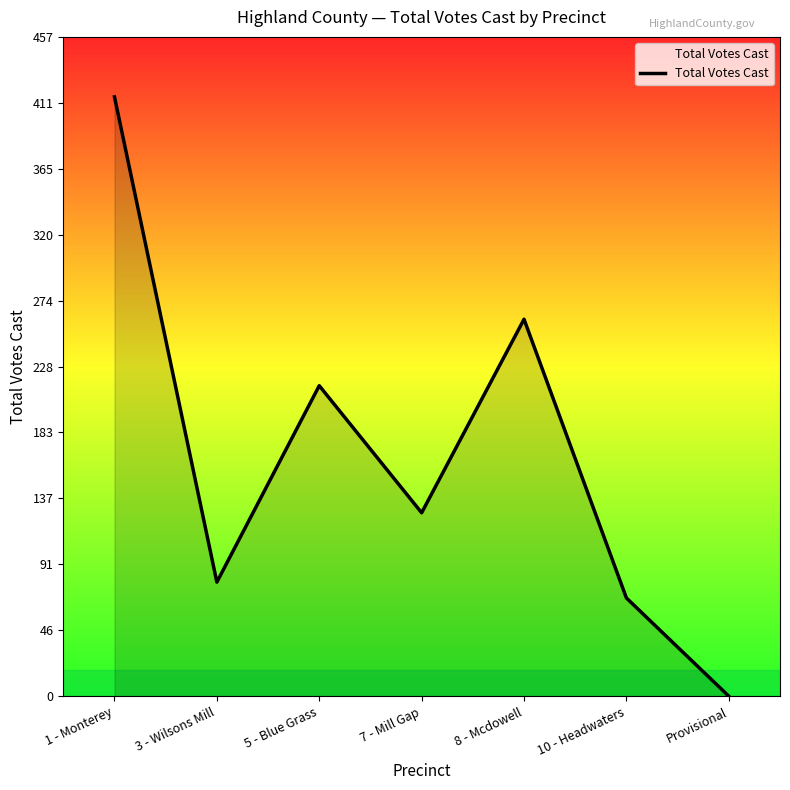

Where does the data first go above 127?

1 - Monterey